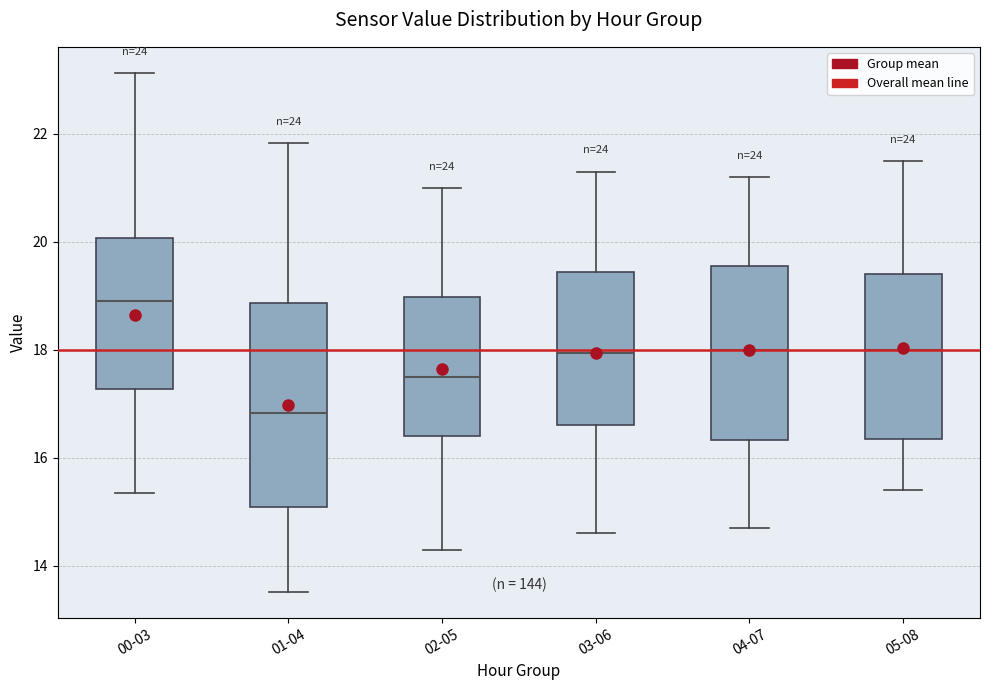

Comparing the boxes themselves (not the whiskers), which one is the tallest?

01-04